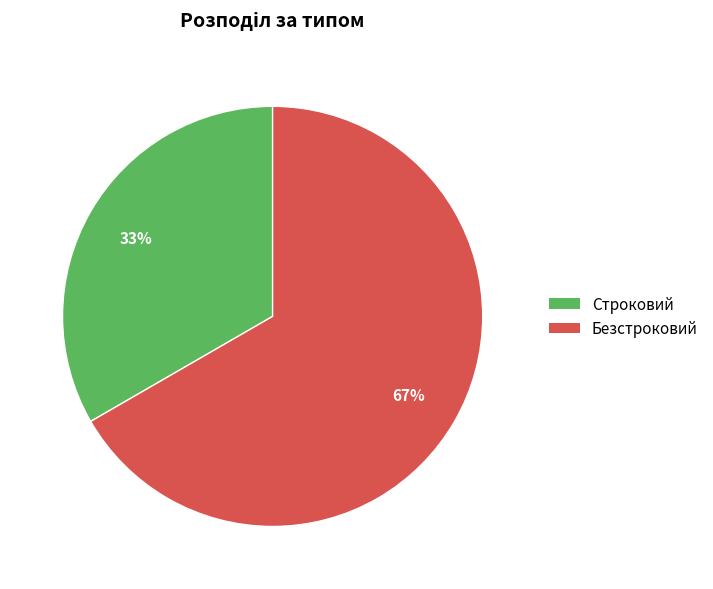

Which slice is the largest?

Безстроковий